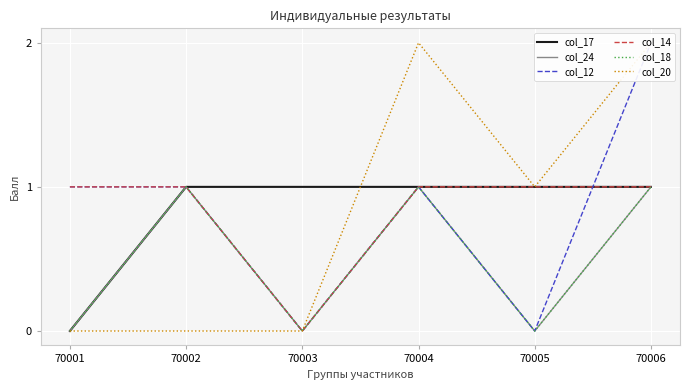

How many positive values does the col_20 series have?

3